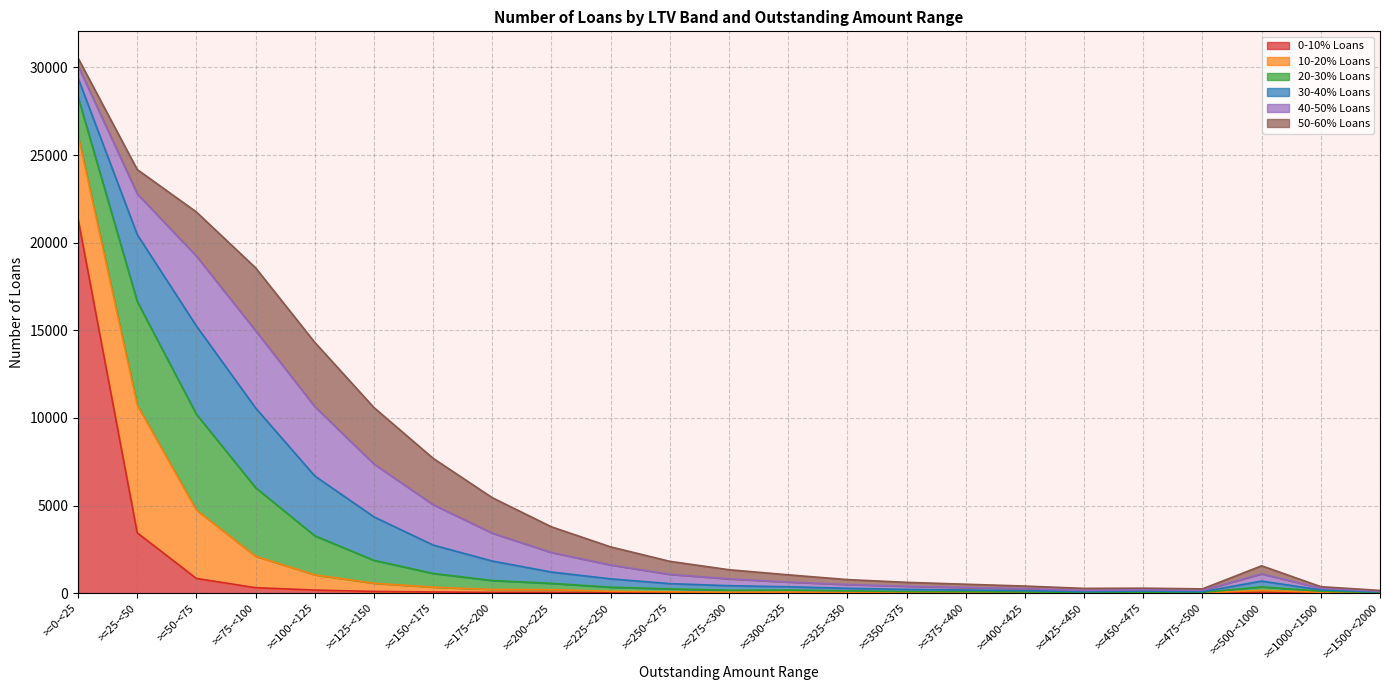

What is the value of the 30-40% Loans point at the 9th from the left?

646